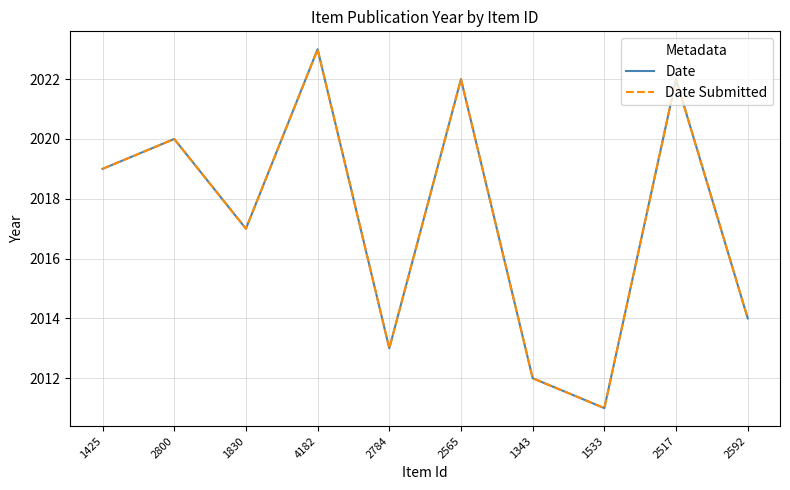

Read the Date Submitted value at 1425, to the nearest 5.

2020